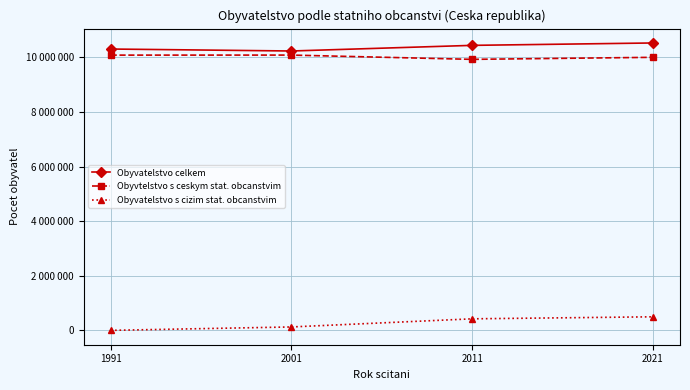

Where is the first local maximum for Obyvtelstvo s ceskym stat. obcanstvim?

2001